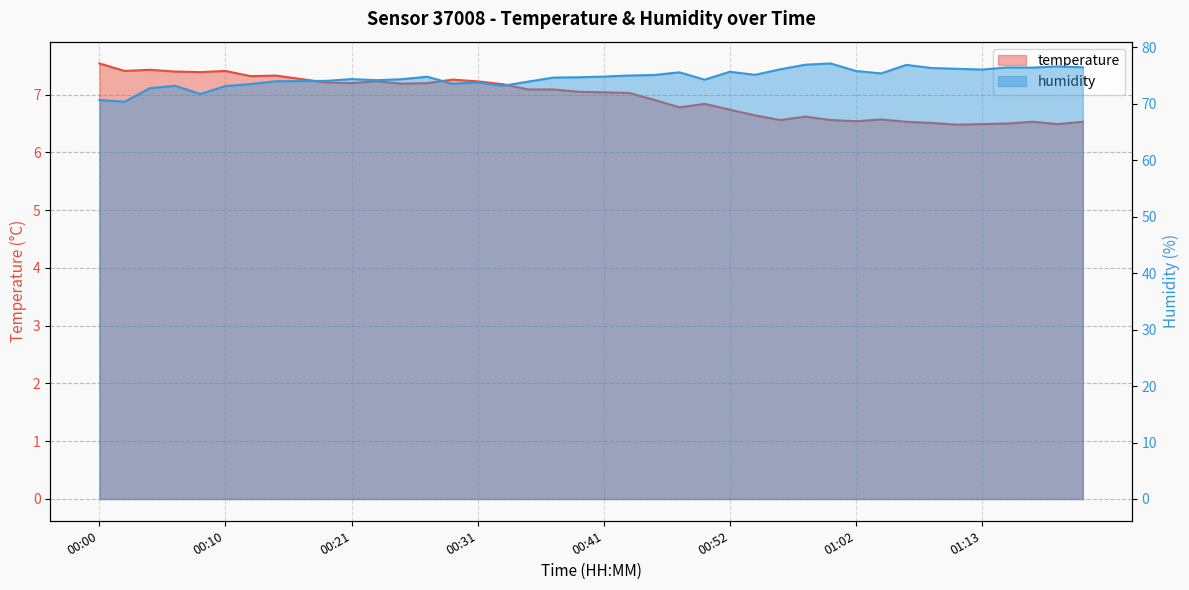

What value does the temperature series have at 00:12?

7.3